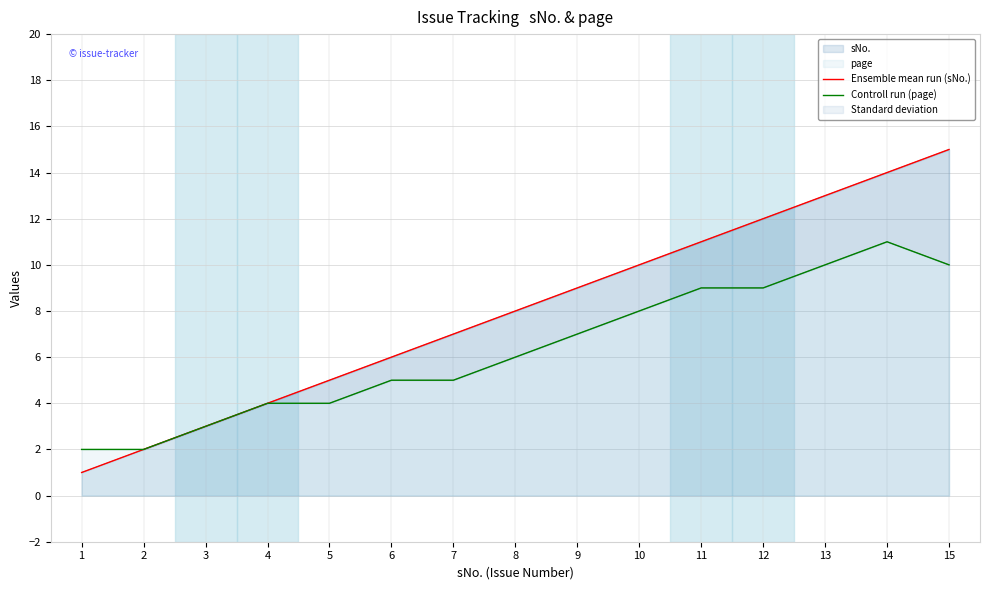

What is the difference between the second highest and second lowest values in the Controll run (page) series?

8